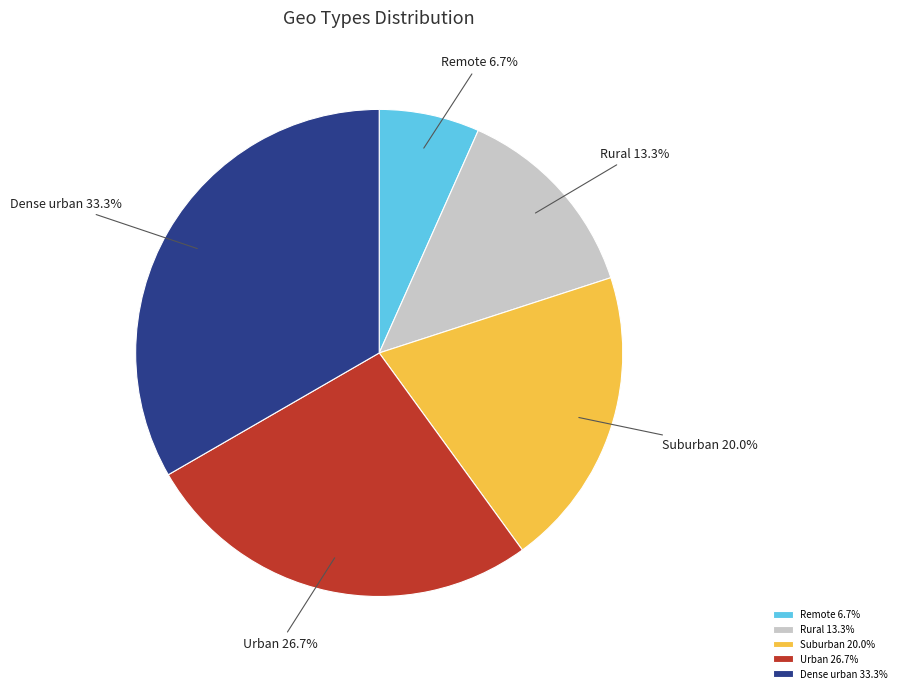

Between Rural and Remote, which is larger?

Rural